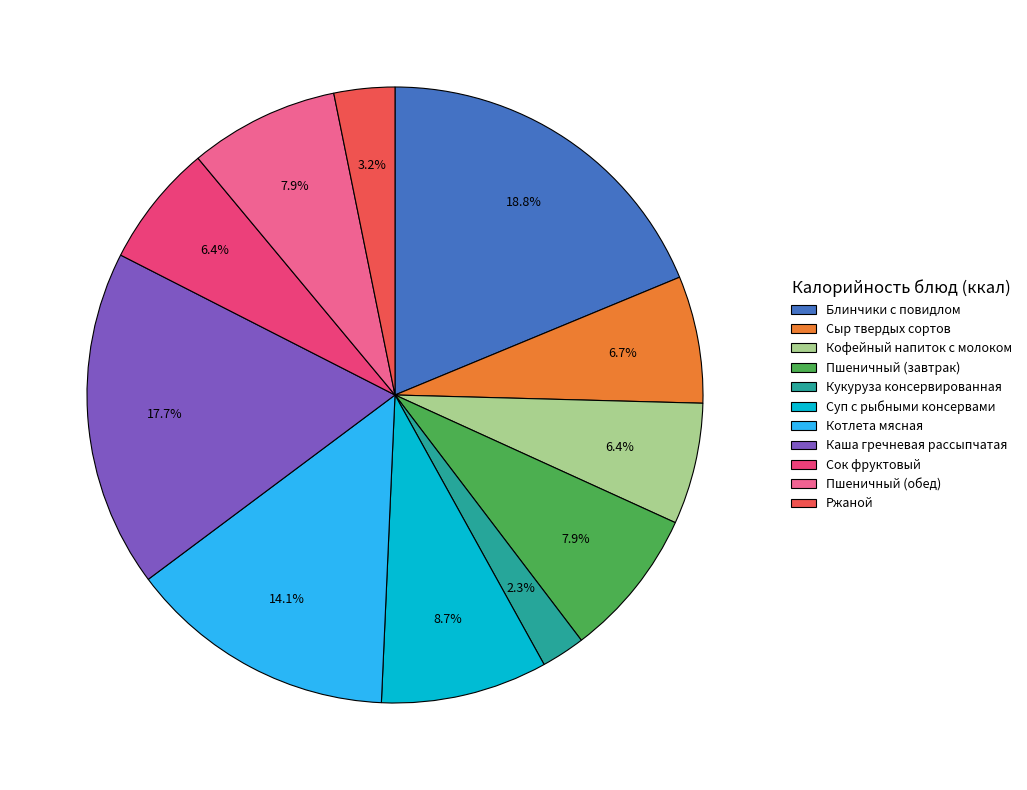

Which has a higher value, Сыр твердых сортов or Пшеничный (завтрак)?

Пшеничный (завтрак)